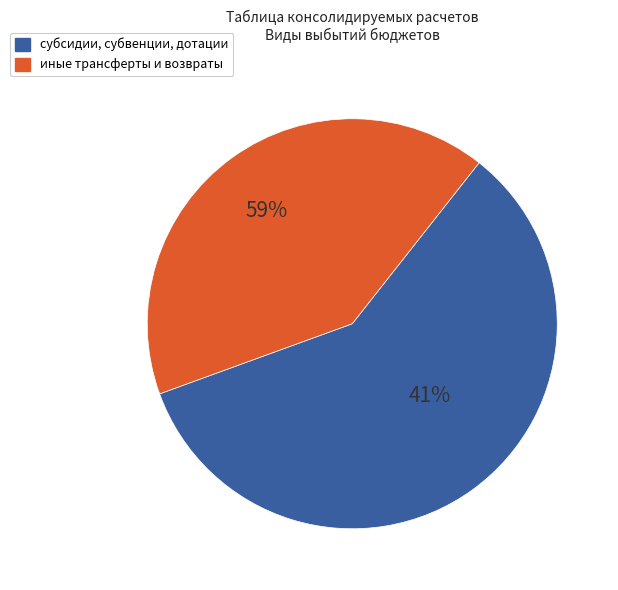

The трансферты бюджету территориального фонда slice represents 23% of the pie. True or false?

False